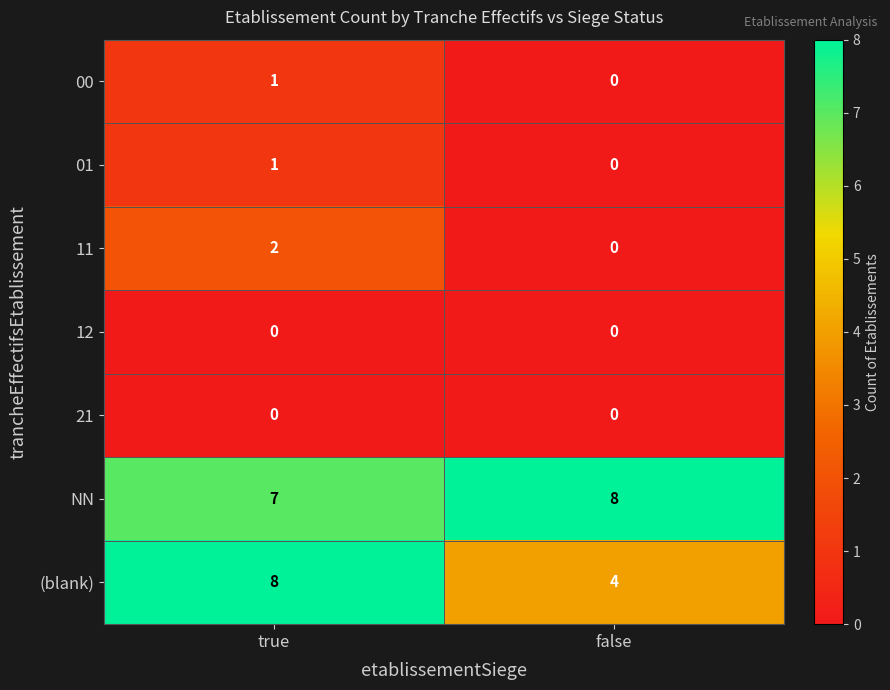

Is it true that (blank) equals 8 at true?

True